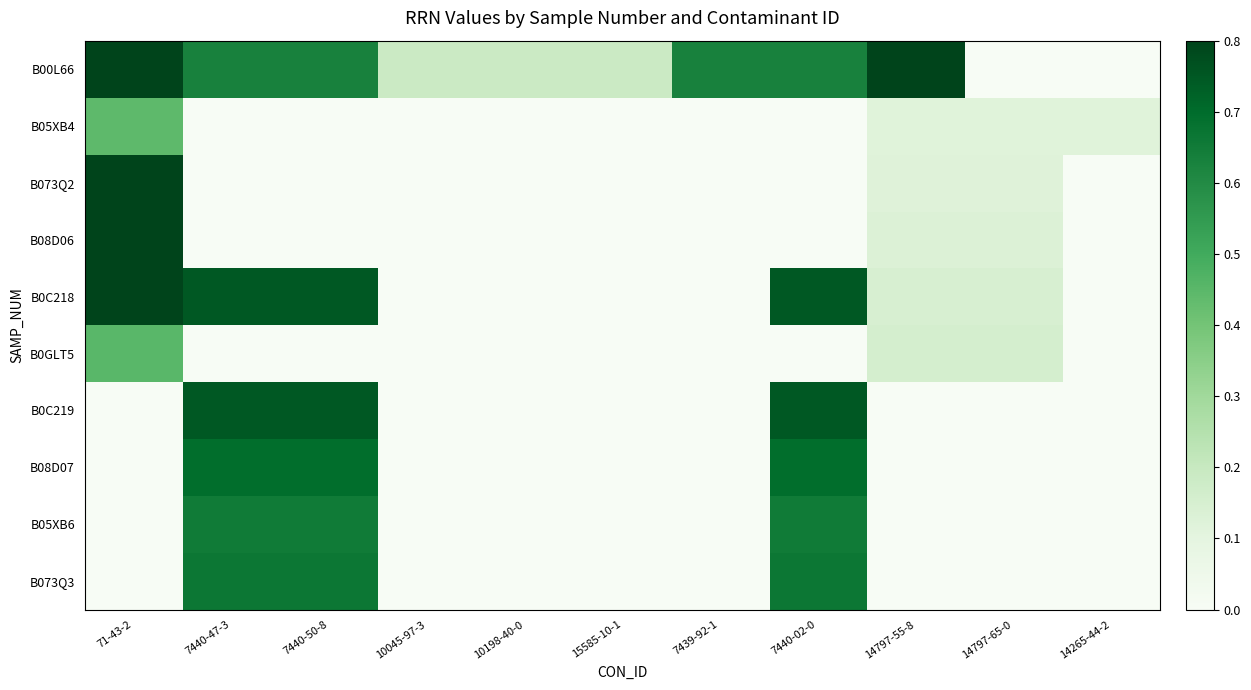

At 14265-44-2, list the series in order from largest to smallest.

B05XB4, B00L66, B073Q2, B08D06, B0C218, B0GLT5, B0C219, B08D07, B05XB6, B073Q3